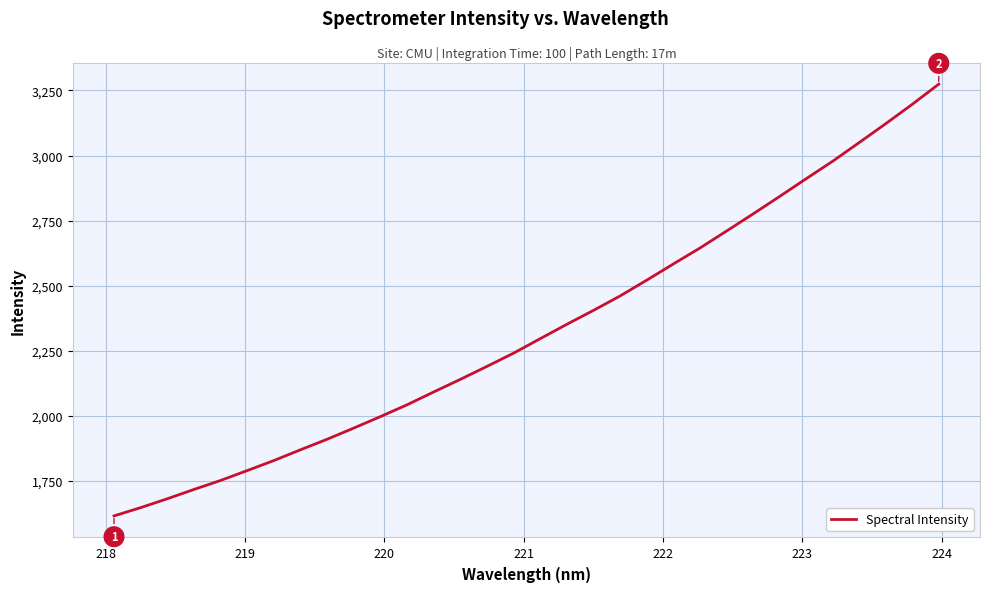

What is the minimum value shown in the chart?

1615.4